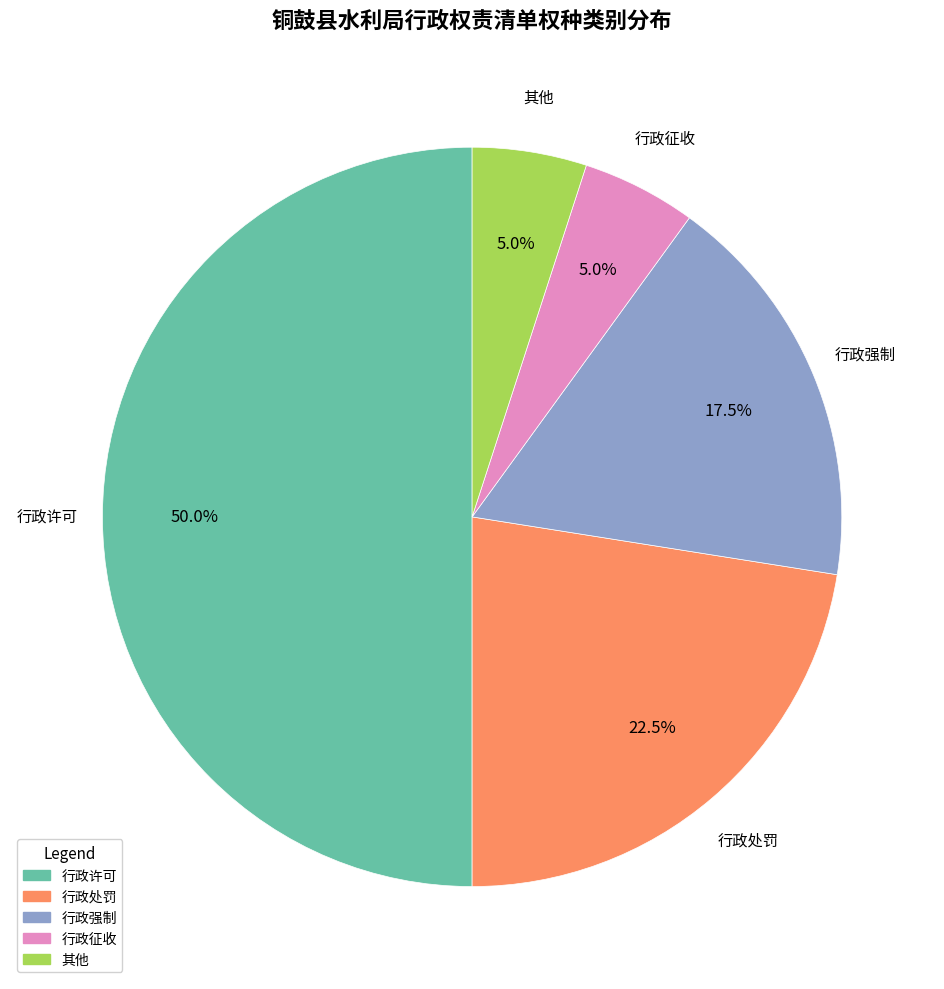

True or false: 其他 accounts for 17% of the total.

False